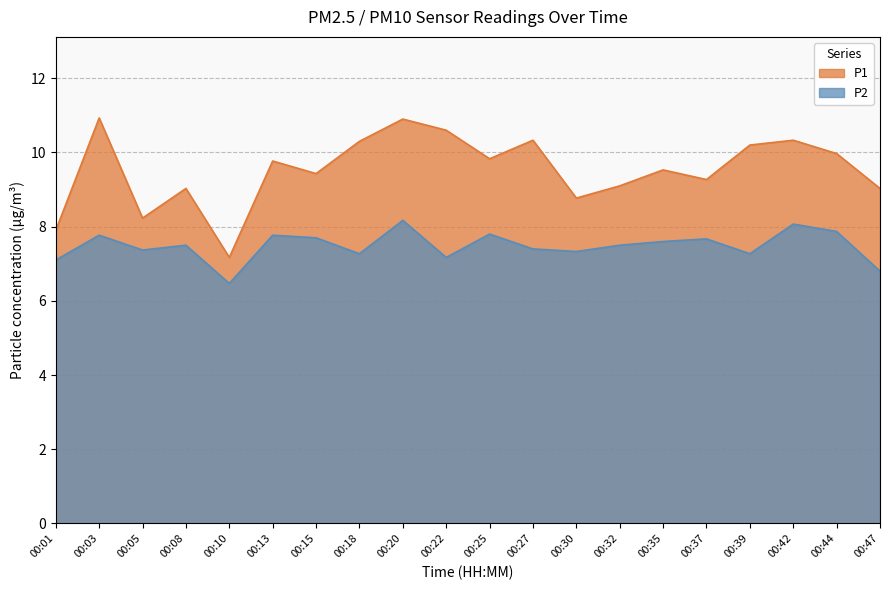

True or false: P2 has a value of 13.2 at 00:13.

False